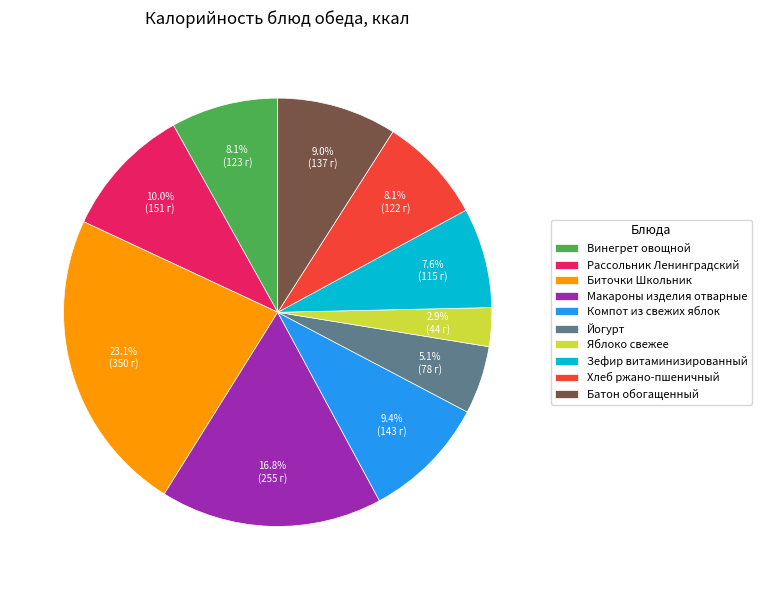

Does Батон обогащенный account for over 50% of the chart?

No